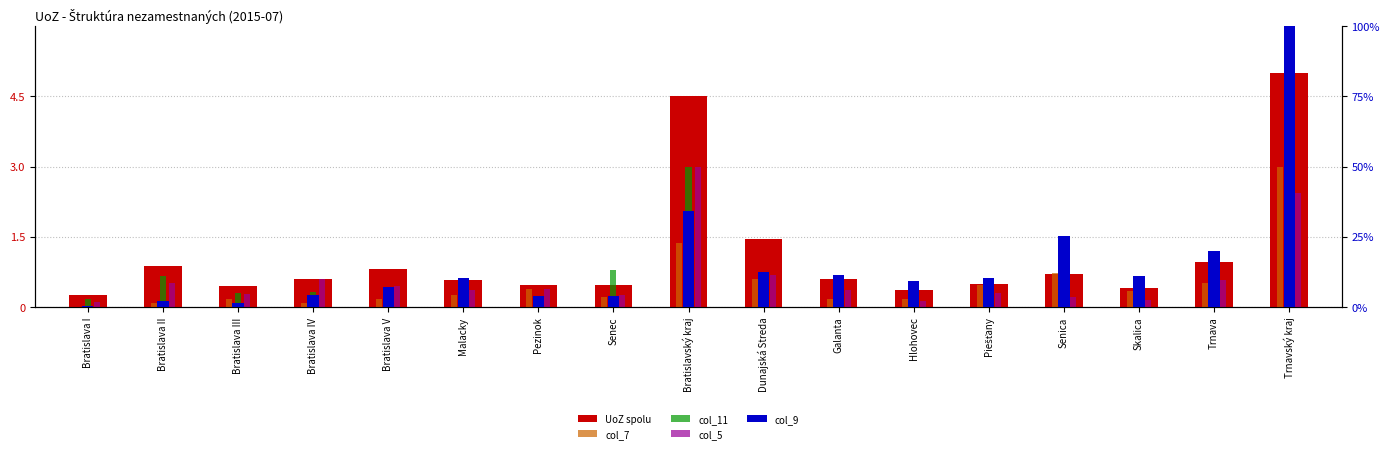

Reading left to right, extract all data points from this chart.

UoZ spolu: Bratislava I=0.3	Bratislava II=0.9	Bratislava III=0.5	Bratislava IV=0.6	Bratislava V=0.8	Malacky=0.6	Pezinok=0.5	Senec=0.5	Bratislavský kraj=4.5	Dunajská Streda=1.5	Galanta=0.6	Hlohovec=0.4	Piešťany=0.5	Senica=0.7	Skalica=0.4	Trnava=1.0	Trnavský kraj=5.0
col_7: Bratislava I=0.0	Bratislava II=0.1	Bratislava III=0.2	Bratislava IV=0.1	Bratislava V=0.2	Malacky=0.3	Pezinok=0.4	Senec=0.2	Bratislavský kraj=1.4	Dunajská Streda=0.6	Galanta=0.2	Hlohovec=0.2	Piešťany=0.5	Senica=0.7	Skalica=0.3	Trnava=0.5	Trnavský kraj=3.0
col_11: Bratislava I=0.2	Bratislava II=0.7	Bratislava III=0.3	Bratislava IV=0.3	Bratislava V=0.2	Malacky=0.3	Pezinok=0.2	Senec=0.8	Bratislavský kraj=3.0	Dunajská Streda=0.3	Galanta=0.0	Hlohovec=0.1	Piešťany=0.2	Senica=0.1	Skalica=0.0	Trnava=0.1	Trnavský kraj=0.8
col_5: Bratislava I=0.1	Bratislava II=0.5	Bratislava III=0.3	Bratislava IV=0.6	Bratislava V=0.5	Malacky=0.4	Pezinok=0.4	Senec=0.3	Bratislavský kraj=3.0	Dunajská Streda=0.7	Galanta=0.4	Hlohovec=0.1	Piešťany=0.3	Senica=0.2	Skalica=0.2	Trnava=0.6	Trnavský kraj=2.4
col_9: Bratislava I=0.0	Bratislava II=0.0	Bratislava III=0.0	Bratislava IV=0.0	Bratislava V=0.1	Malacky=0.1	Pezinok=0.0	Senec=0.0	Bratislavský kraj=0.3	Dunajská Streda=0.1	Galanta=0.1	Hlohovec=0.1	Piešťany=0.1	Senica=0.3	Skalica=0.1	Trnava=0.2	Trnavský kraj=1.0